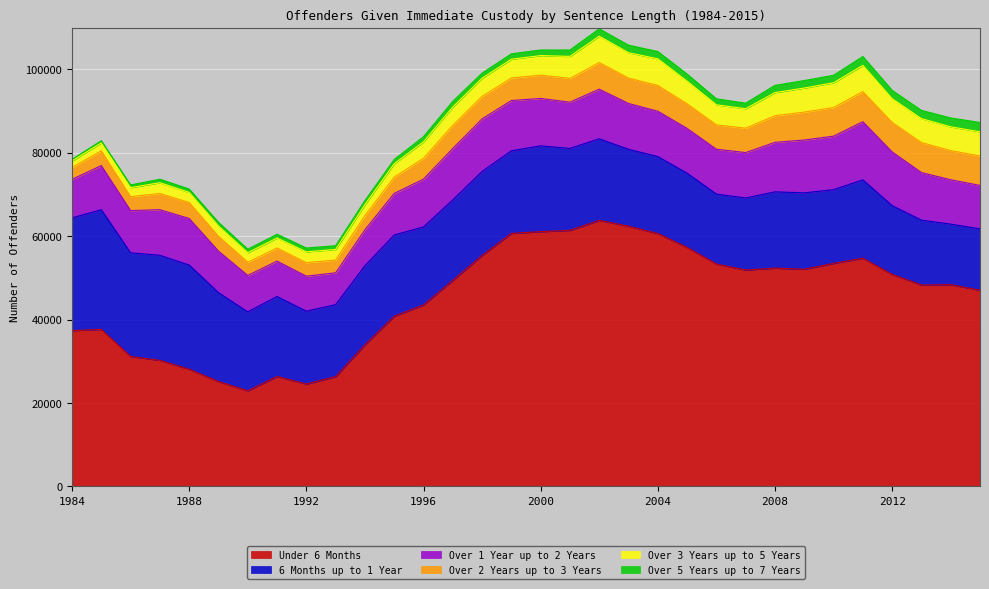

What is the difference between the maximum and second lowest values in the Over 1 Year up to 2 Years series?

5550